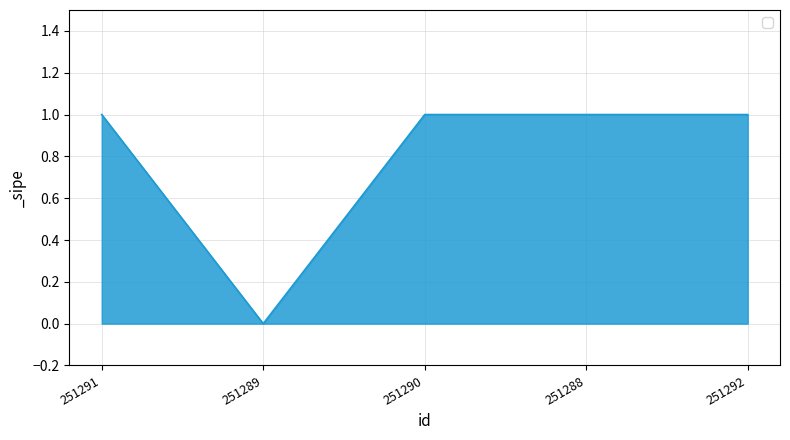

Which has a higher value, 251289 or 251288?

251288